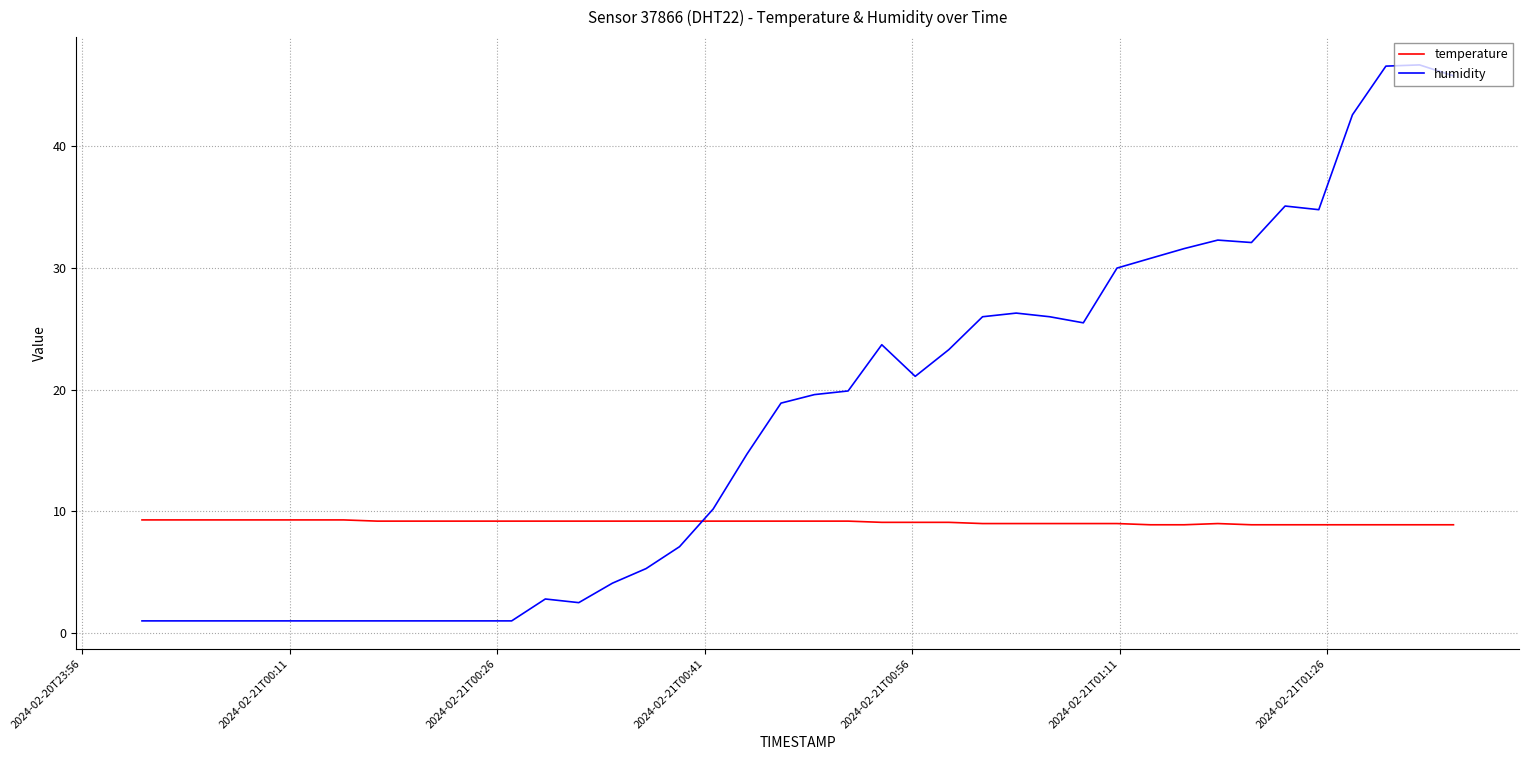

What is the highest value of the humidity series?

46.7